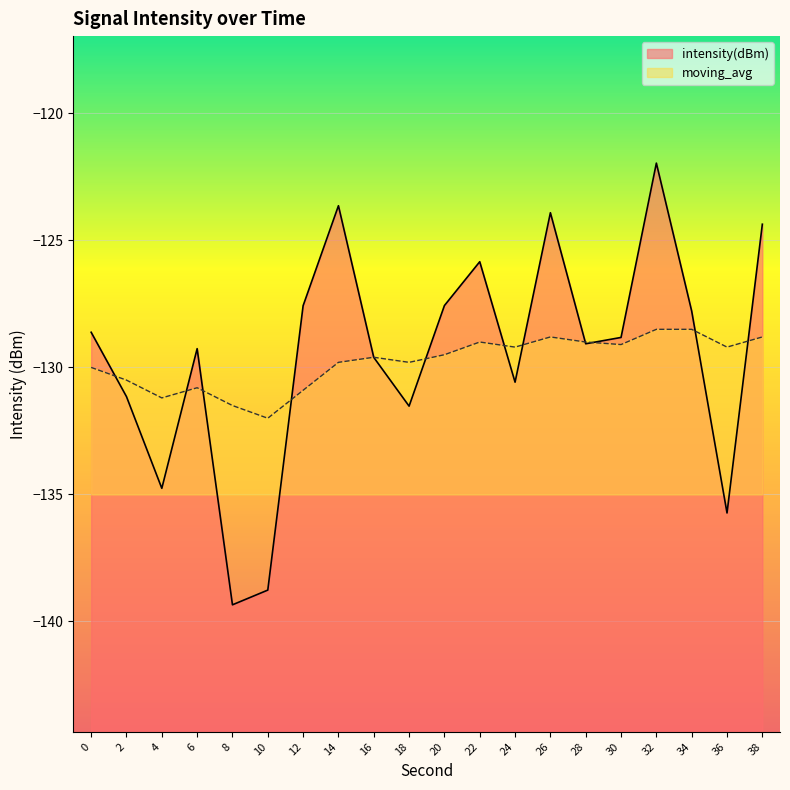

Count the number of categories in the chart.

20